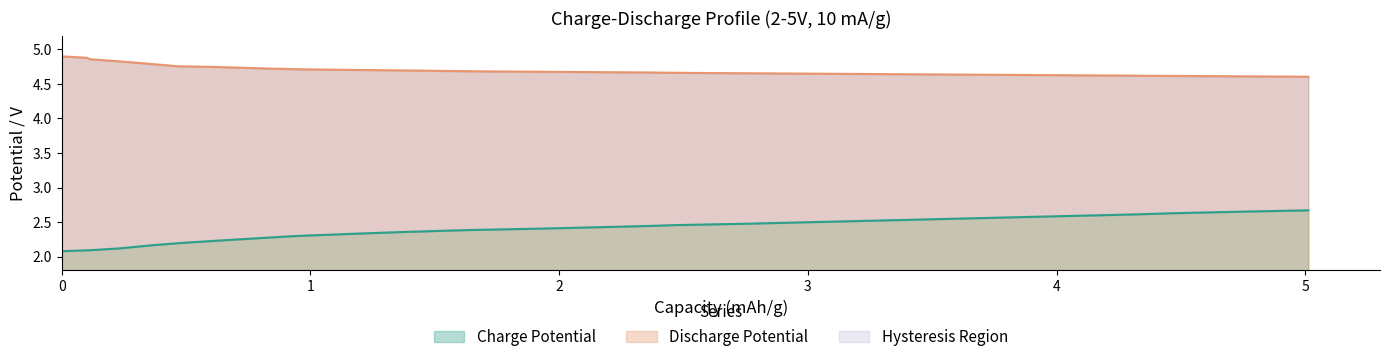

True or false: Discharge Potential and Charge Potential cross at least once.

False